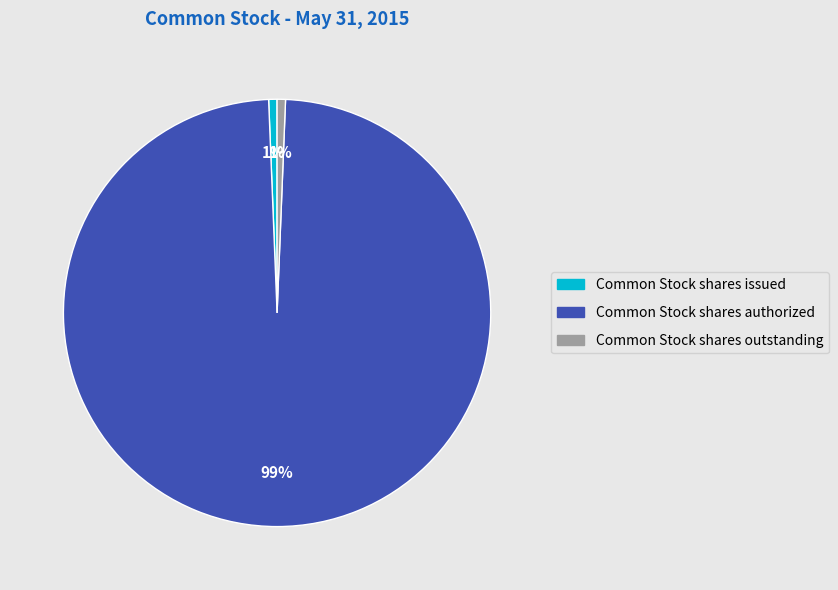

What percentage is the Common Stock shares issued slice, to the nearest percent?

1%